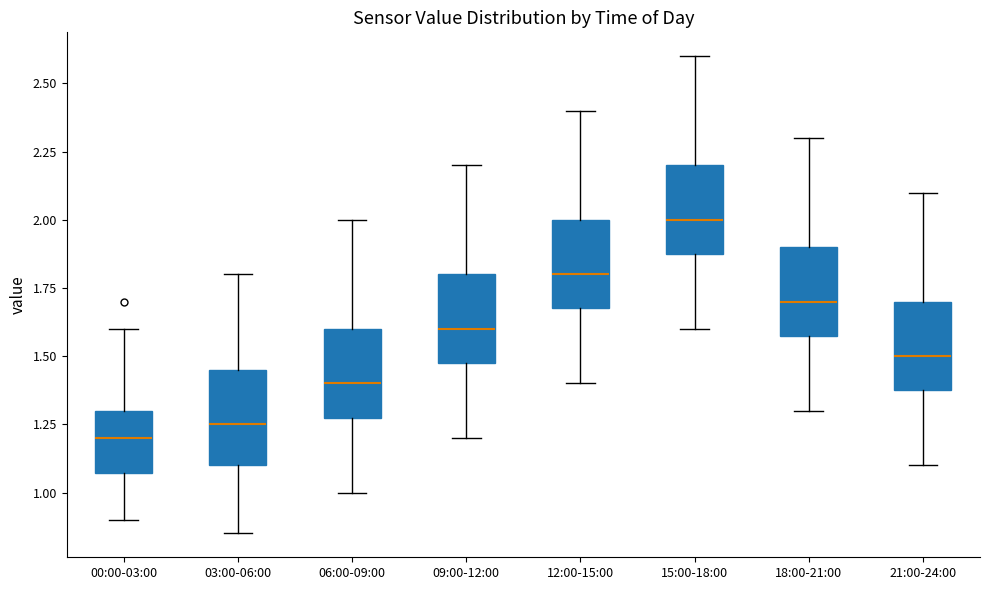

Reading left to right, transcribe this box plot: for each box, give where its median line is, the range the box spans, and where its two whiskers end, as read against the y-axis. The values are not printed on the chart, so give them approximately, as read against the axis.

00:00-03:00: median 1.20, box 1.05 to 1.30, whiskers 0.90 to 1.60
03:00-06:00: median 1.25, box 1.10 to 1.45, whiskers 0.85 to 1.80
06:00-09:00: median 1.40, box 1.30 to 1.60, whiskers 1.00 to 2.00
09:00-12:00: median 1.60, box 1.50 to 1.80, whiskers 1.20 to 2.20
12:00-15:00: median 1.80, box 1.70 to 2.00, whiskers 1.40 to 2.40
15:00-18:00: median 2.00, box 1.90 to 2.20, whiskers 1.60 to 2.60
18:00-21:00: median 1.70, box 1.60 to 1.90, whiskers 1.30 to 2.30
21:00-24:00: median 1.50, box 1.40 to 1.70, whiskers 1.10 to 2.10